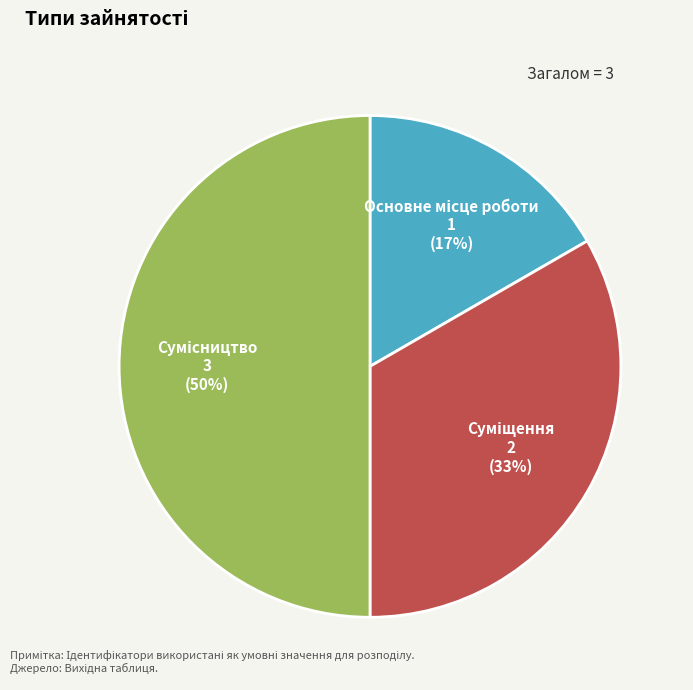

How many slices are in this pie chart?

3